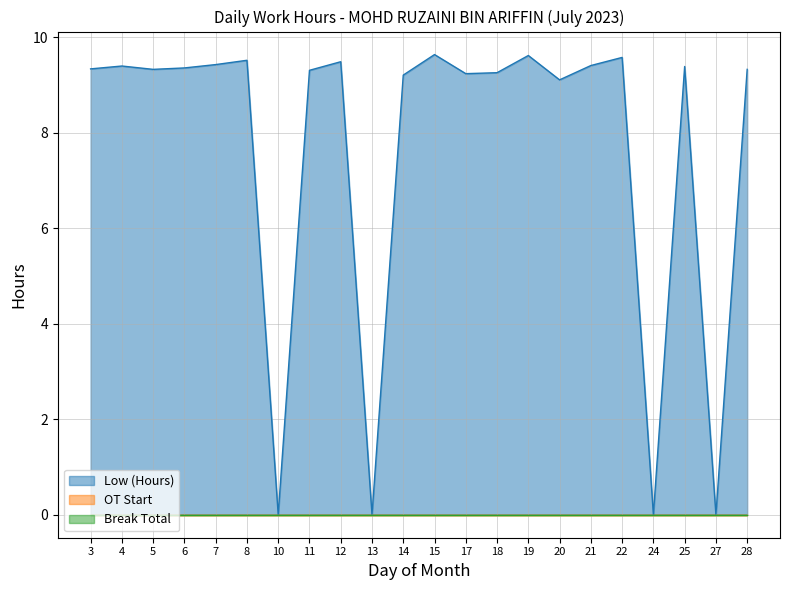

Reading right to left, extract all data points from this chart.

Low (Hours): 9.3	0.0	9.4	0.0	9.6	9.4	9.1	9.6	9.3	9.2	9.6	9.2	0.0	9.5	9.3	0.0	9.5	9.4	9.4	9.3	9.4	9.3
OT Start: 0.0	0.0	0.0	0.0	0.0	0.0	0.0	0.0	0.0	0.0	0.0	0.0	0.0	0.0	0.0	0.0	0.0	0.0	0.0	0.0	0.0	0.0
Break Total: 0.0	0.0	0.0	0.0	0.0	0.0	0.0	0.0	0.0	0.0	0.0	0.0	0.0	0.0	0.0	0.0	0.0	0.0	0.0	0.0	0.0	0.0